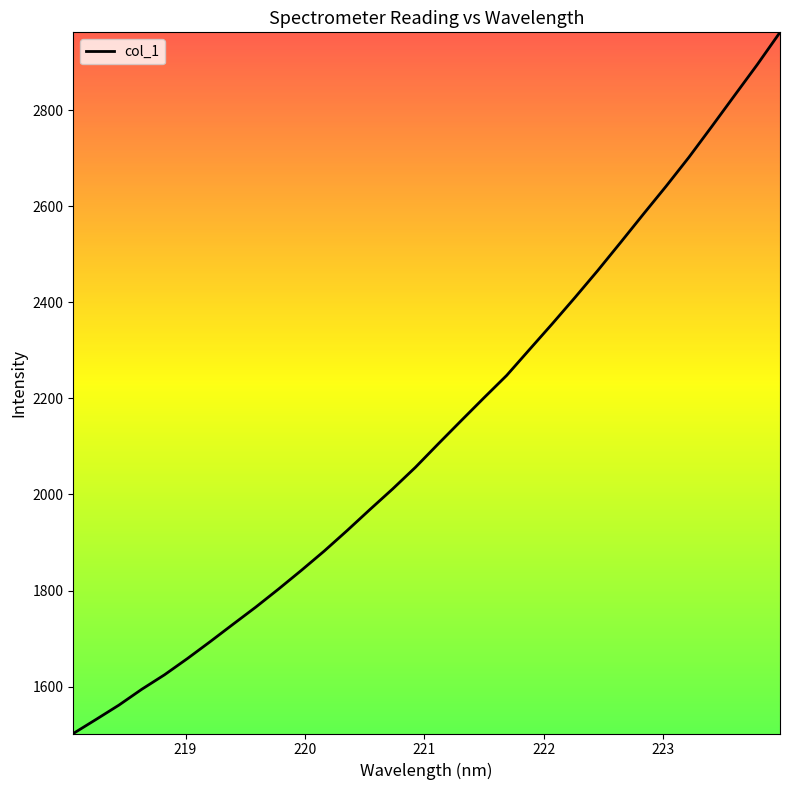

What is the difference between the maximum and minimum values?

1459.6